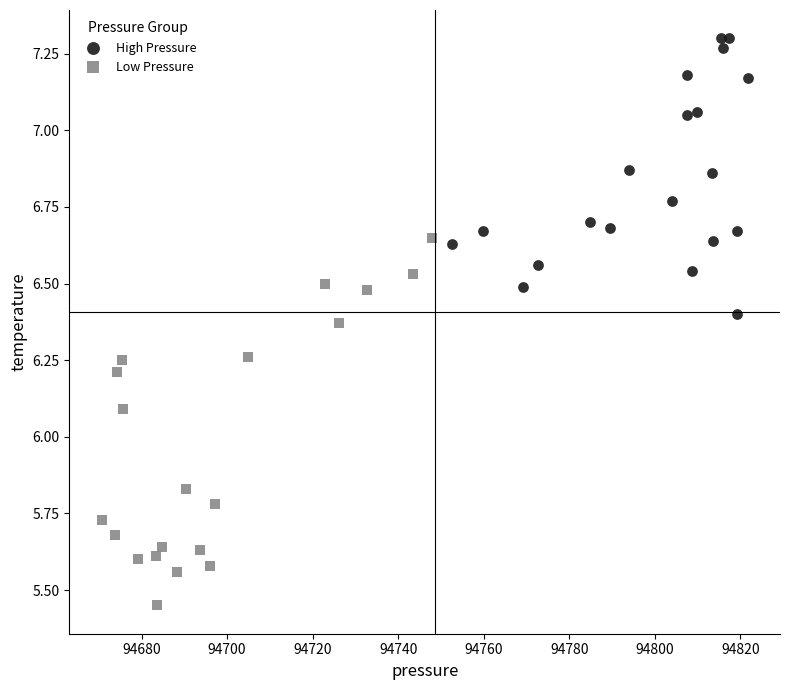

Which series contains the lowest Y value?

Low Pressure